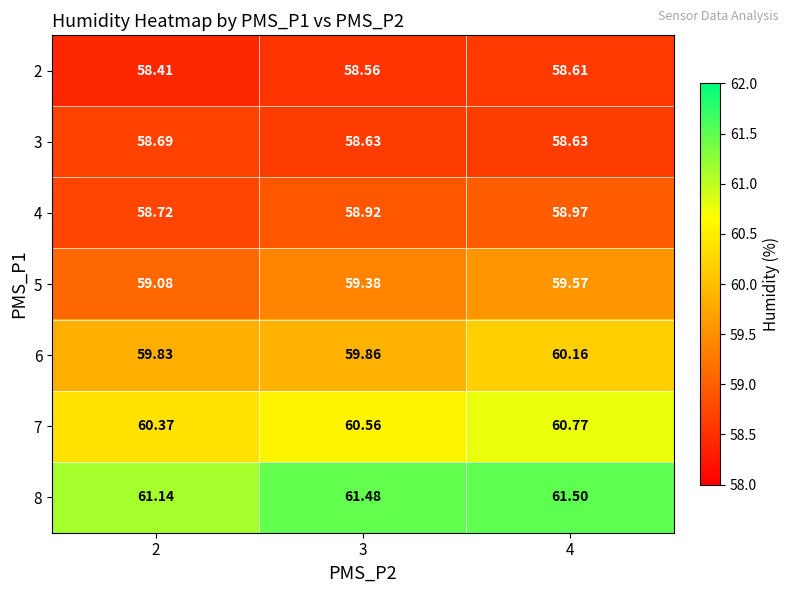

At which category is the sum across all series the highest?

4